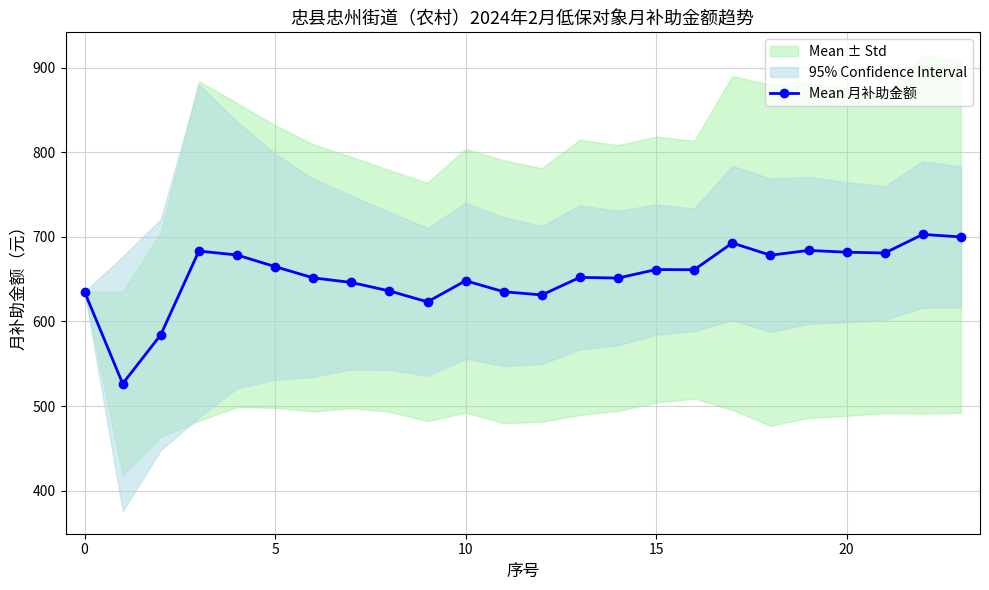

What is the value of the 22nd point from the left?

680.9